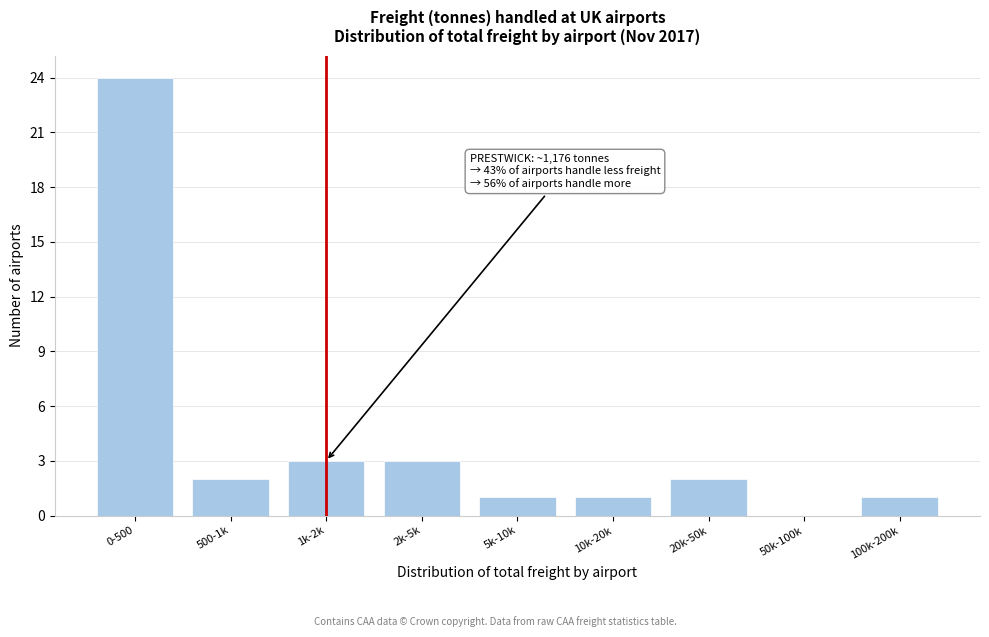

Reading left to right, extract all data points from this chart.

0-500=24	500-1k=2	1k-2k=3	2k-5k=3	5k-10k=1	10k-20k=1	20k-50k=2	50k-100k=0	100k-200k=1